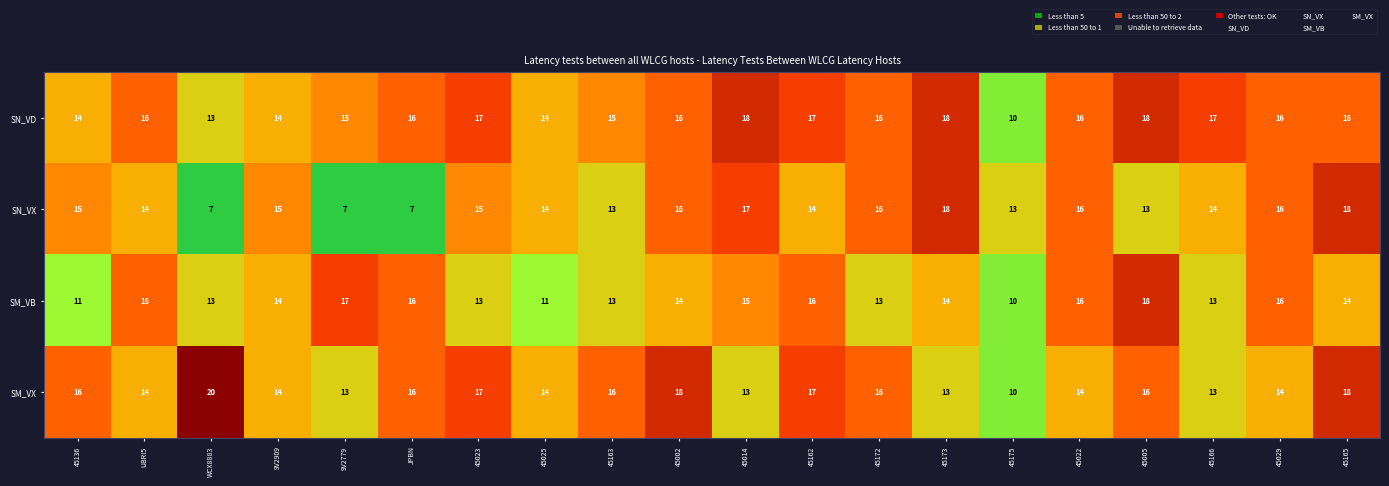

Which series changed the most between 45025 and 45022?

SM_VB